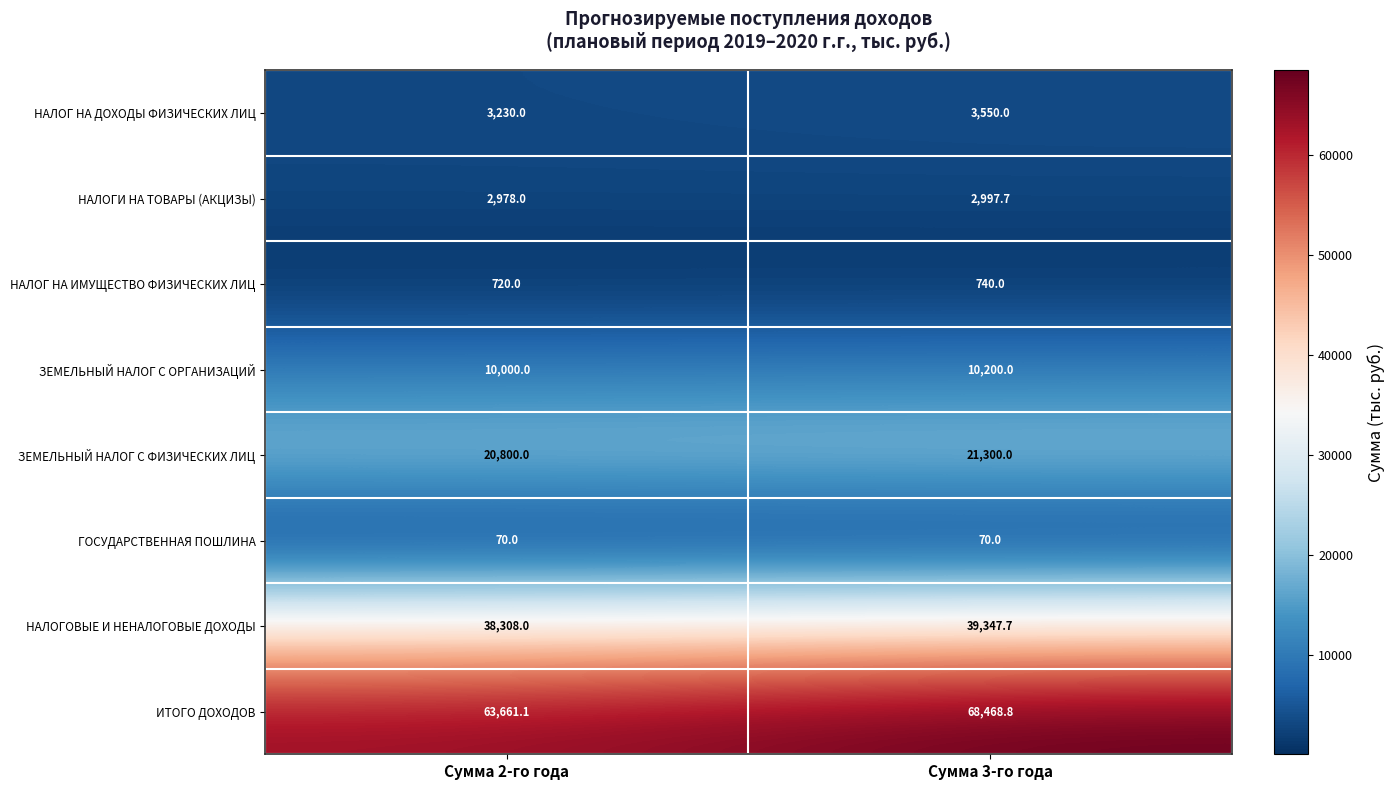

What is the sum of all НАЛОГ НА ДОХОДЫ ФИЗИЧЕСКИХ ЛИЦ values?

6780.0